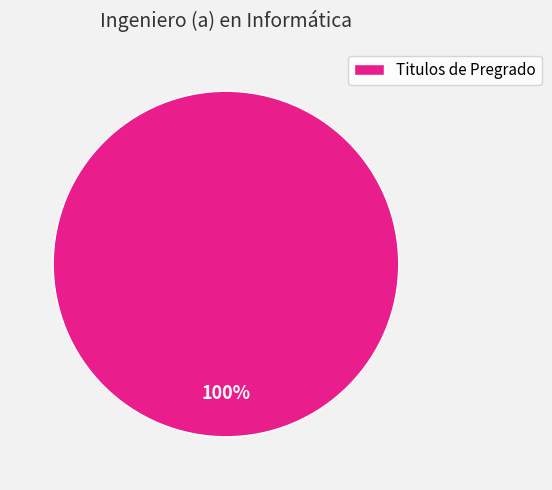

Is it true that Titulos de Pregrado is 85% of the pie?

False